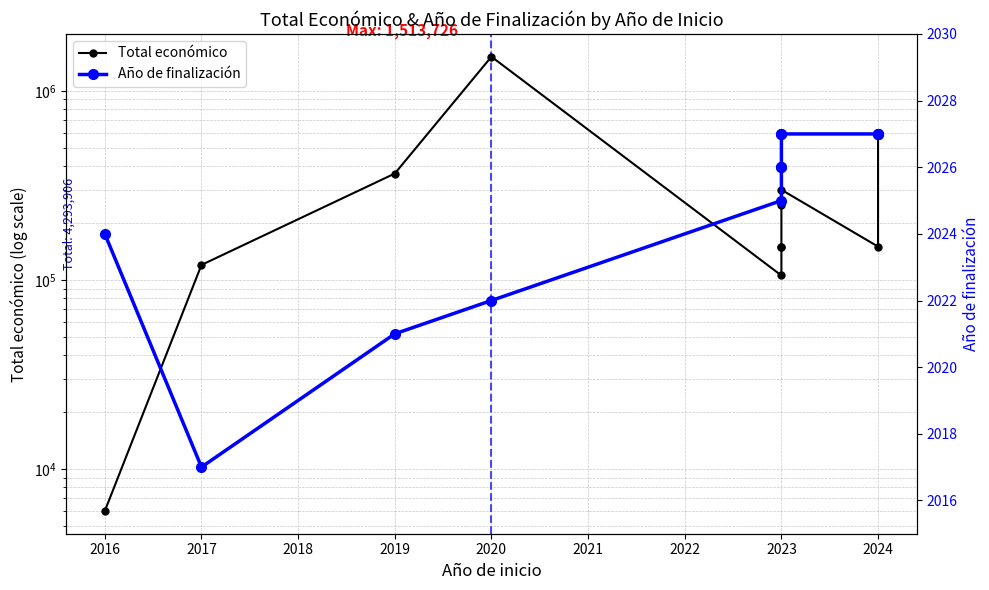

True or false: Año de finalización and Total económico cross at least once.

False